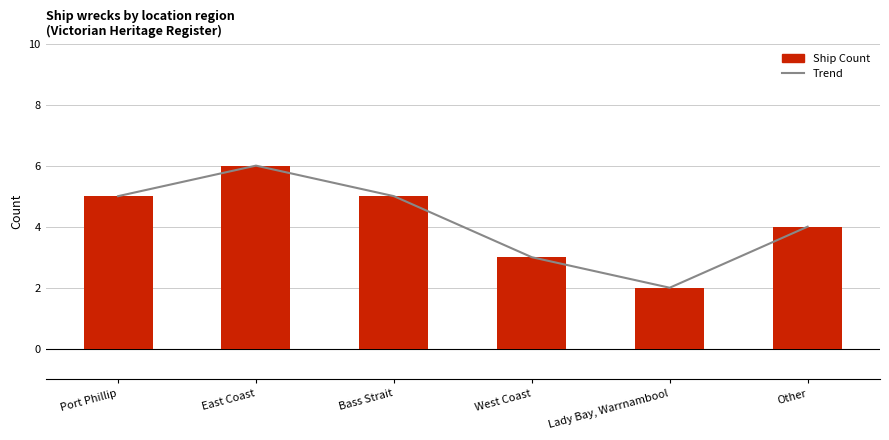

How many Trend values are between 3 and 5?

4